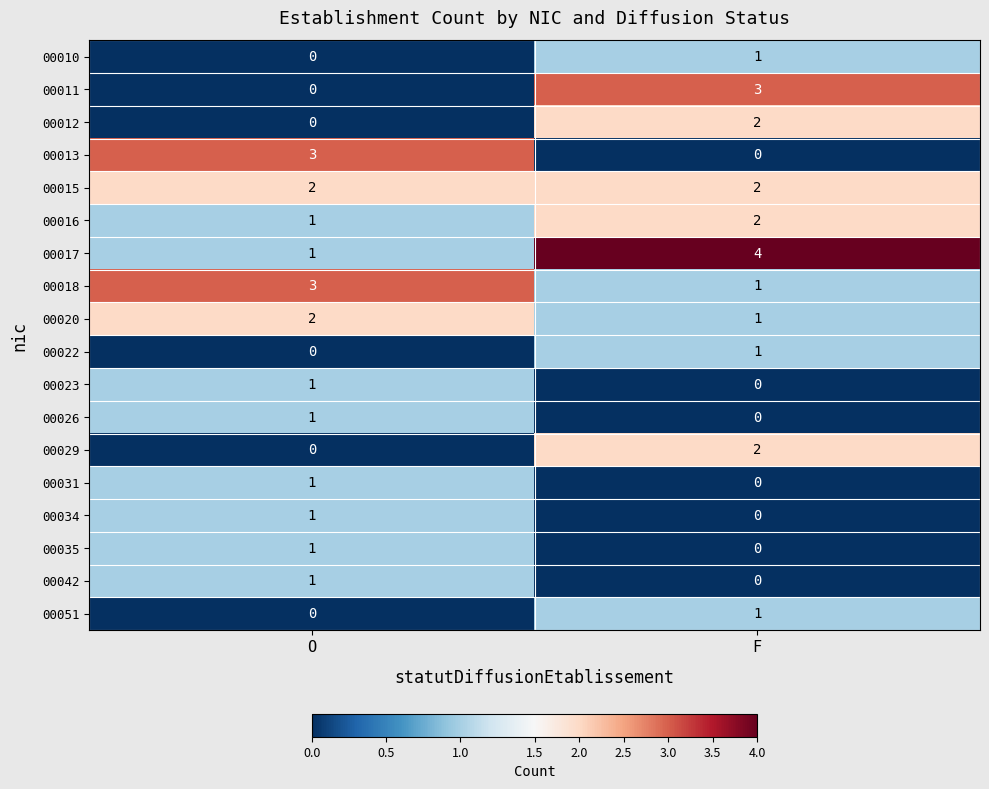

At which category is the sum across all series the highest?

F